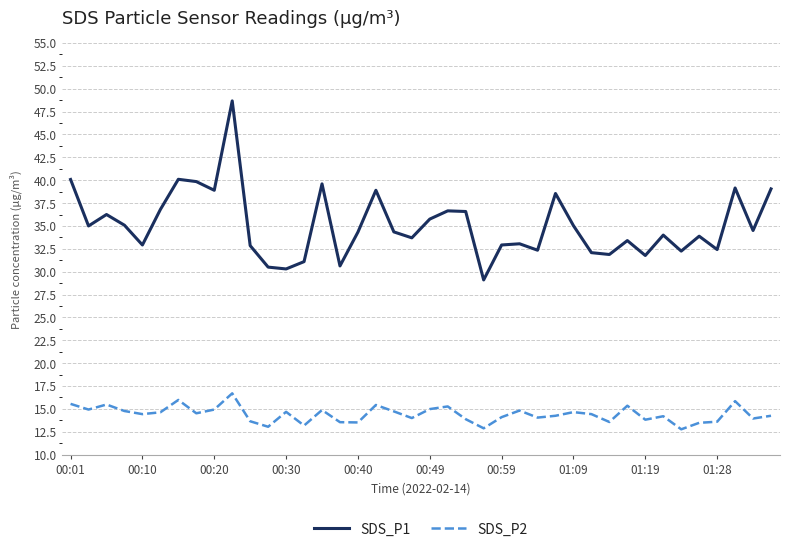

True or false: SDS_P2 and SDS_P1 cross at least once.

False